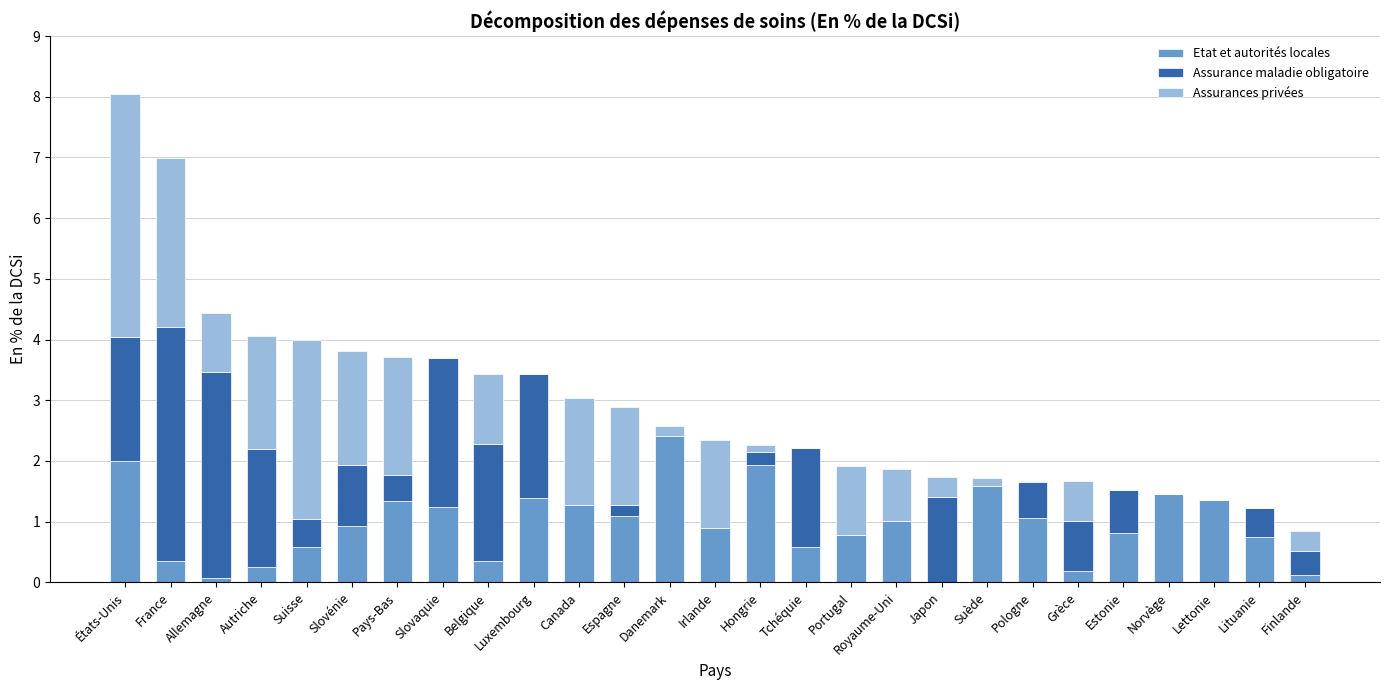

The Etat et autorités locales series shows 0.5 at Espagne. True or false?

False